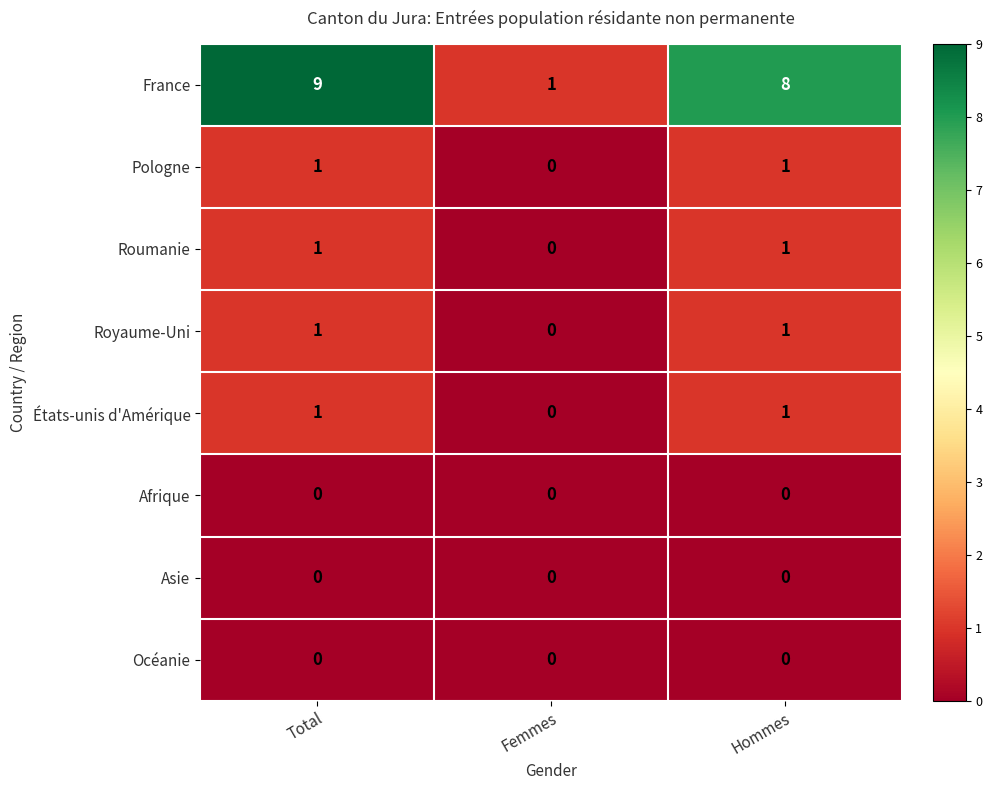

What is the spread (max minus min) of values at Femmes?

1